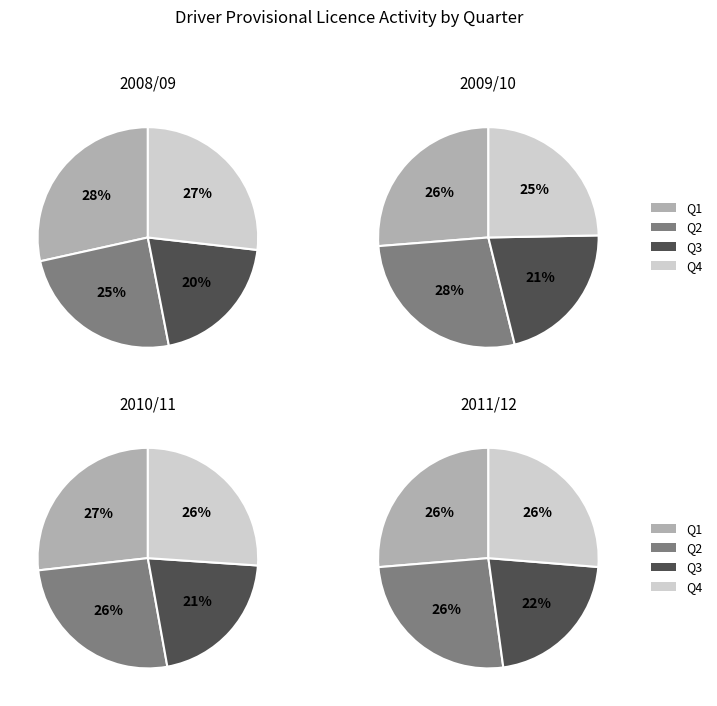

Which slice is the largest?

Q1